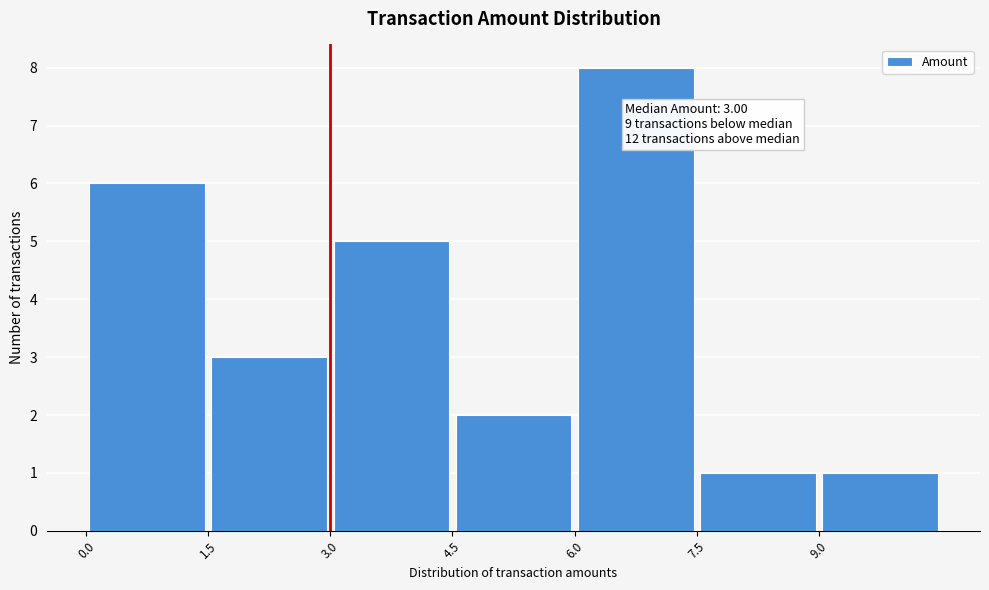

Which range on the x-axis has the tallest bar?

6.0 to 7.5